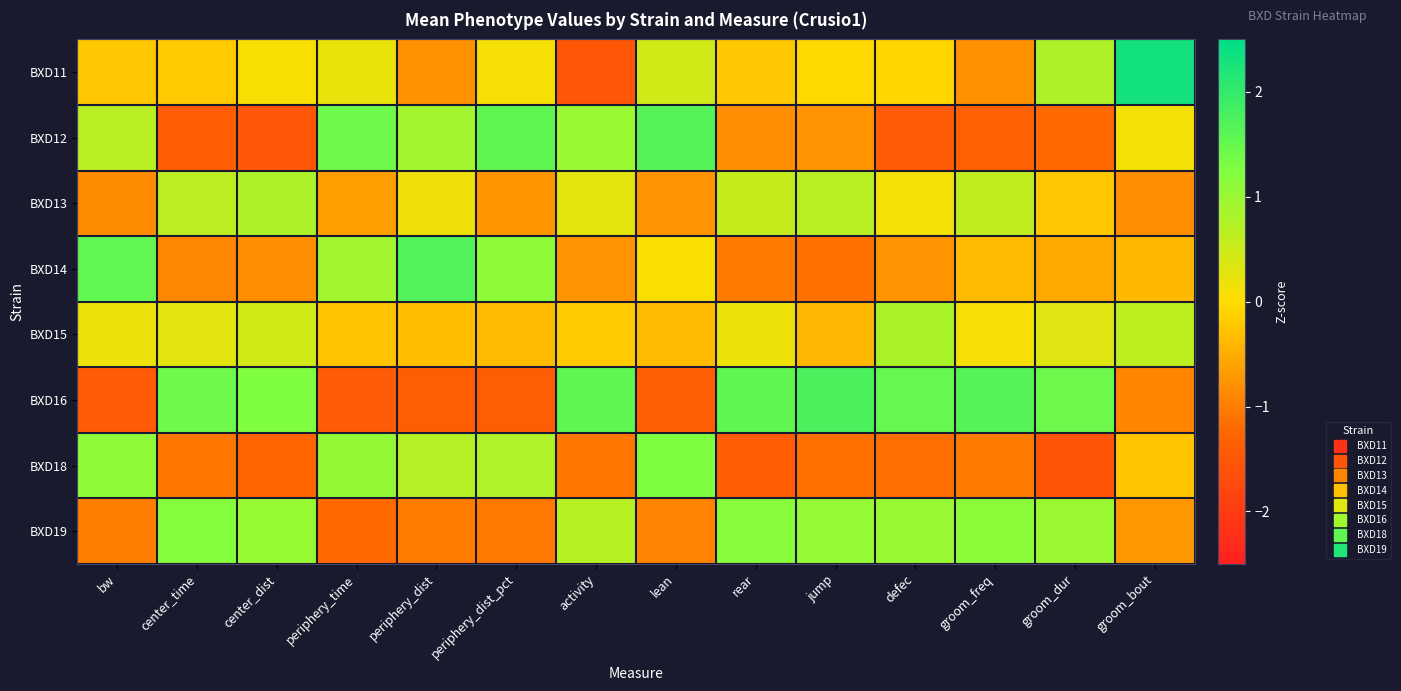

Which label corresponds to the largest value in the chart?

groom_bout